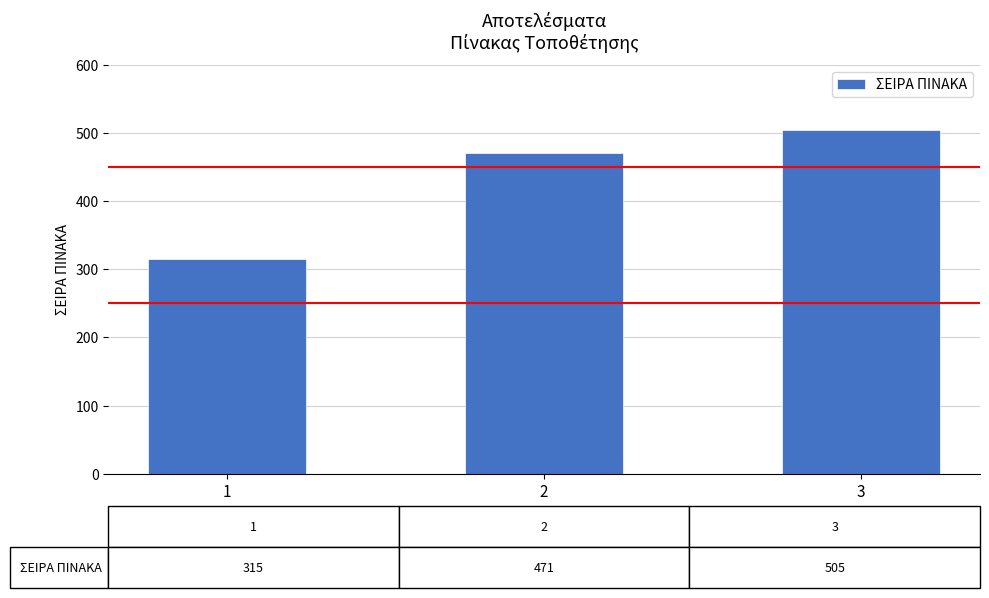

Approximately how many times larger is the value at 3 compared to 1?

1.6